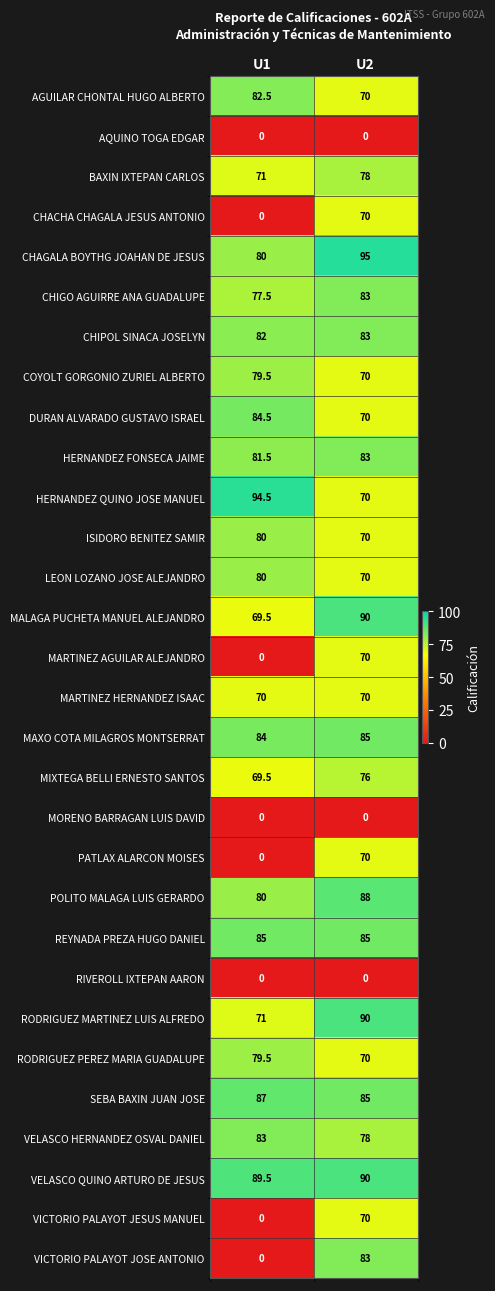

The value of COYOLT GORGONIO ZURIEL ALBERTO at U2 is 70.0. True or false?

True